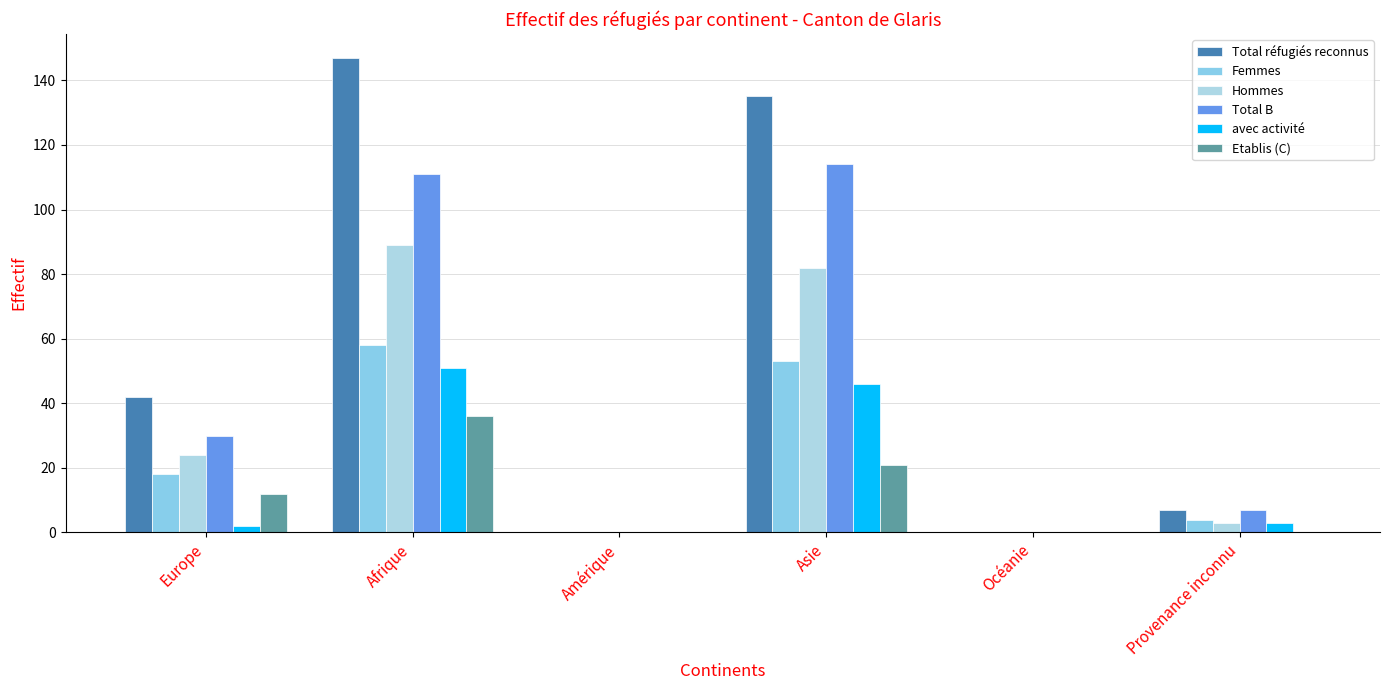

Where is Etablis (C) nearest to the value 18?

Asie